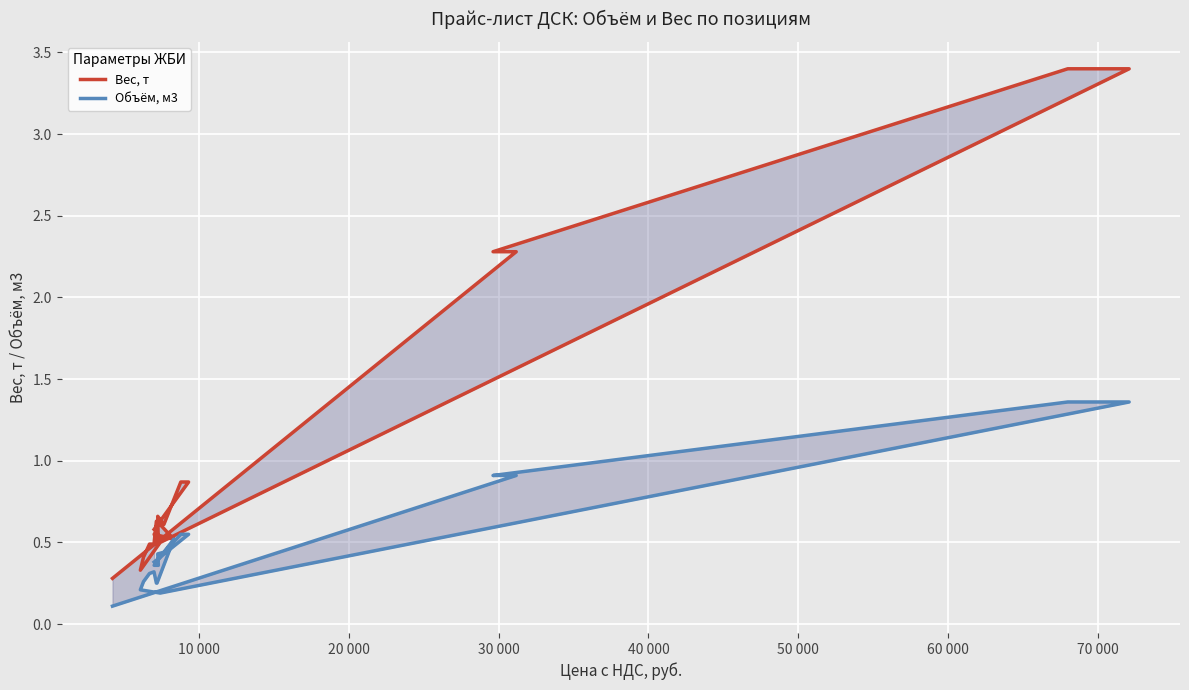

Is the value of Объём, м3 at 11 greater than the value of Вес, т at 60 000?

No